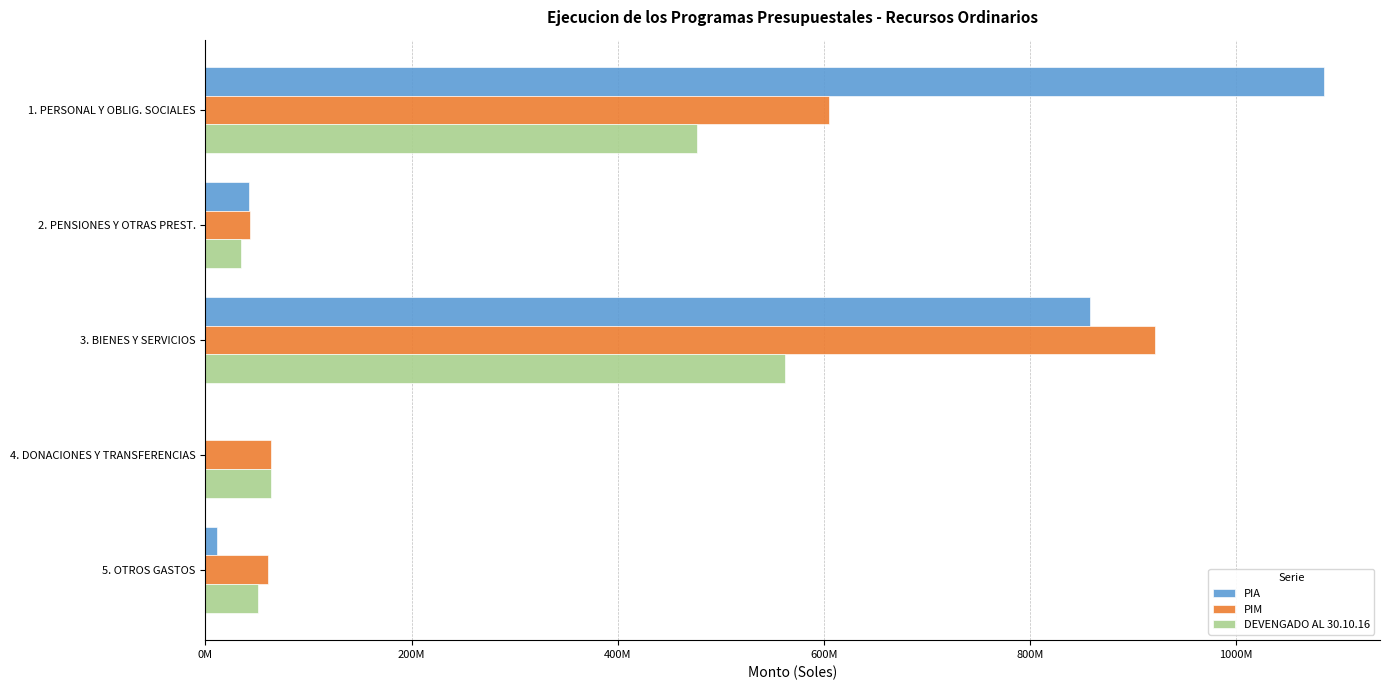

What are all the series names shown in the legend?

PIA, PIM, DEVENGADO AL 30.10.16